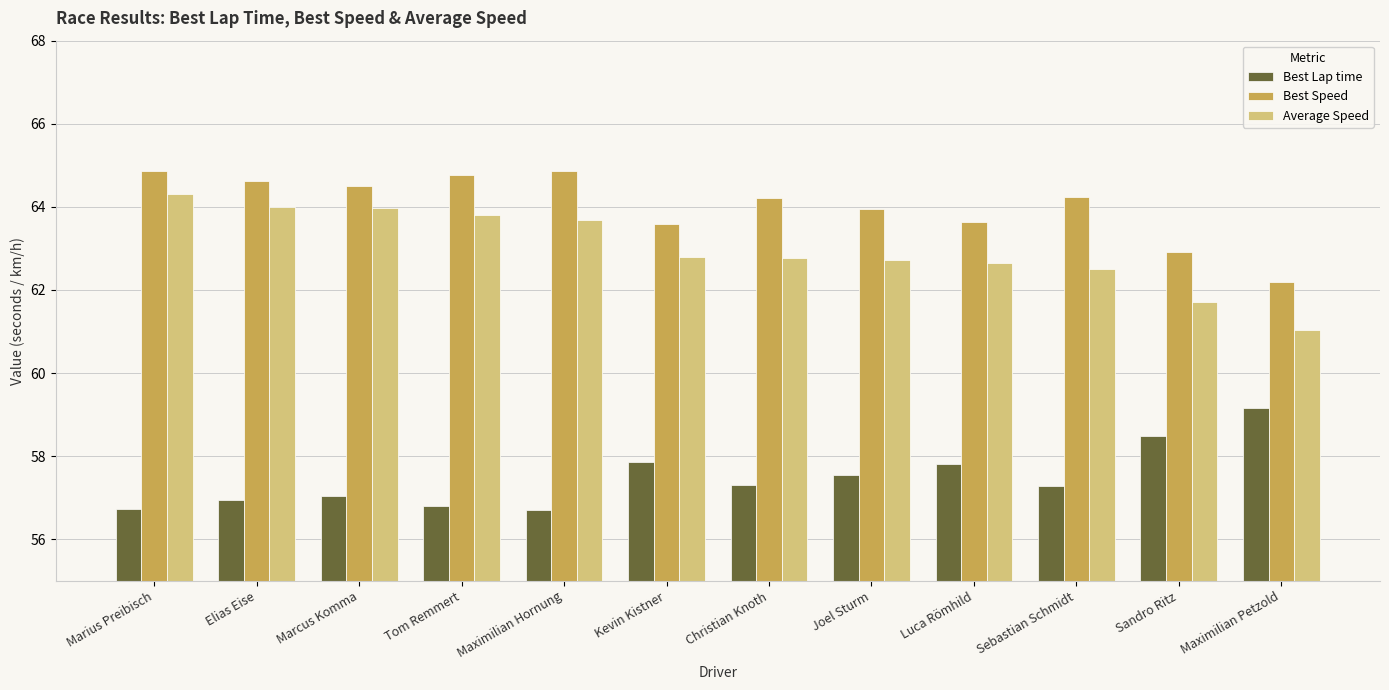

What value does the Best Lap time series have at Elias Eise?

56.9